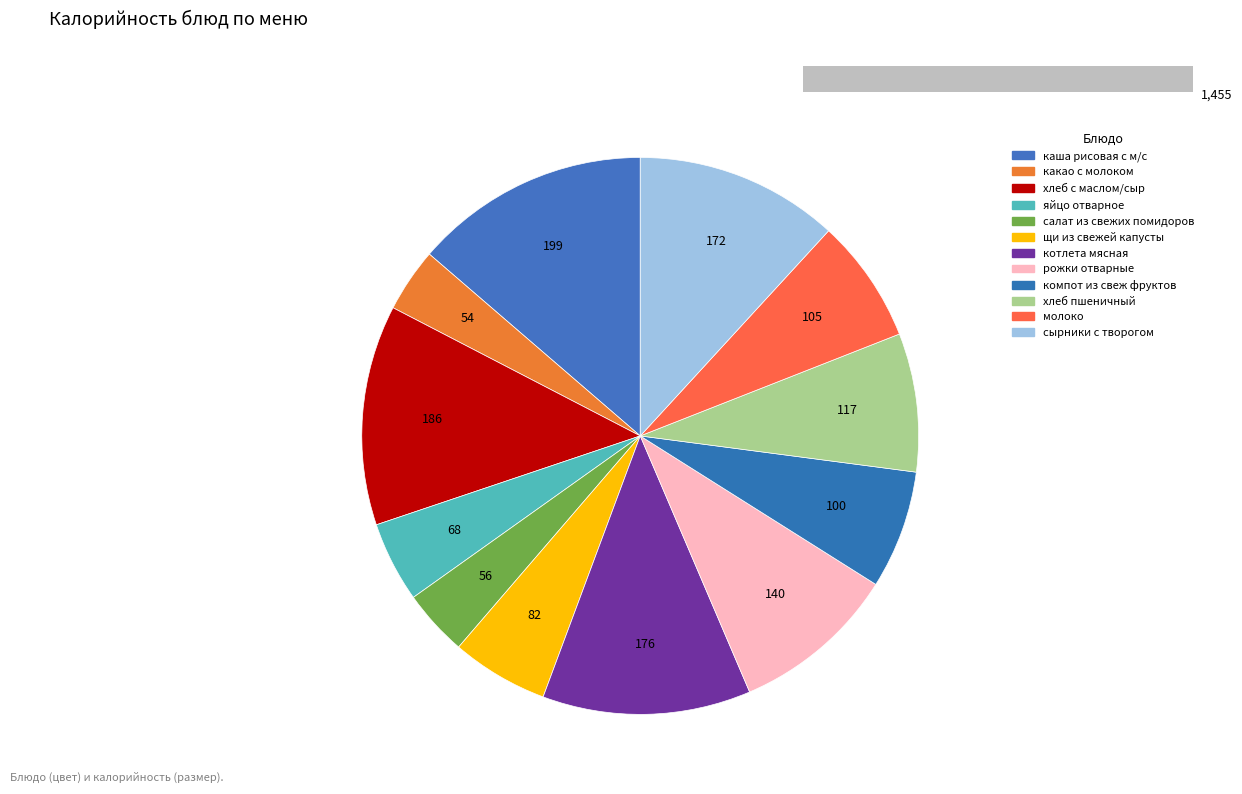

What percentage is NOT represented by хлеб с маслом/сыр?

87.2%